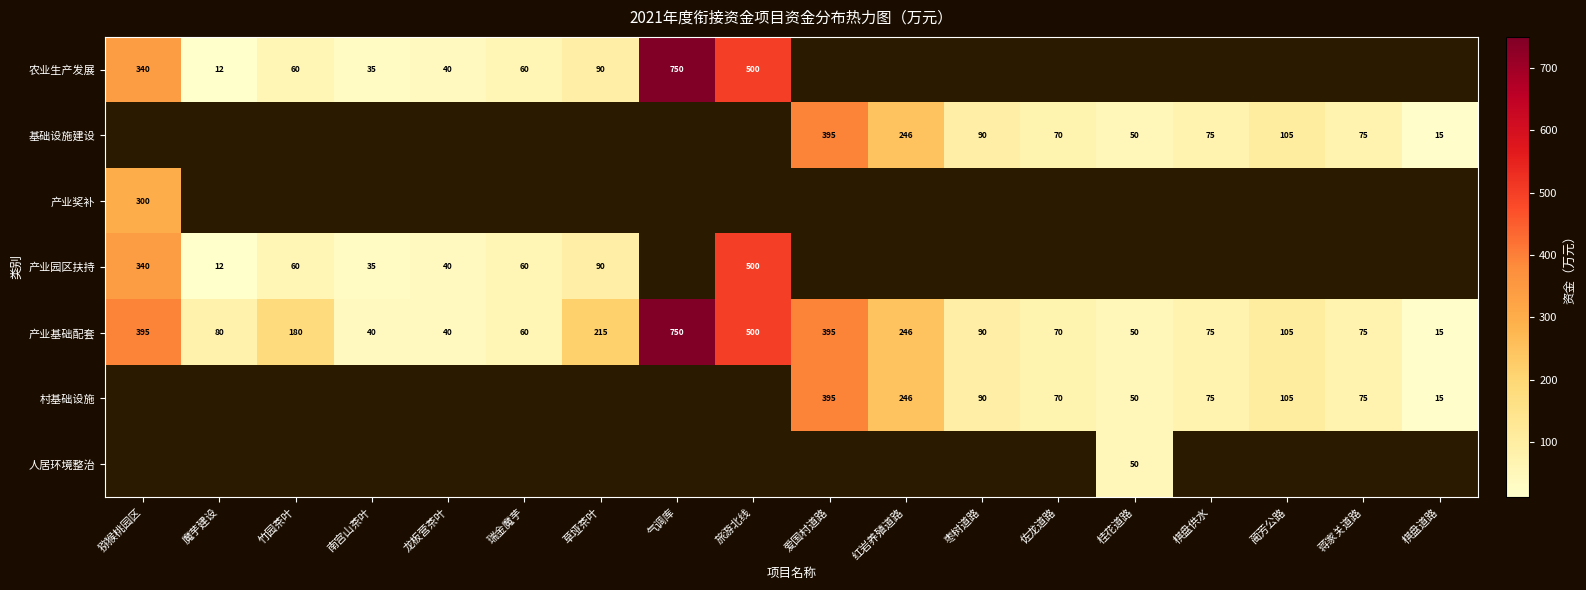

The value of 产业基础配套 at 佐龙道路 is 27. True or false?

False